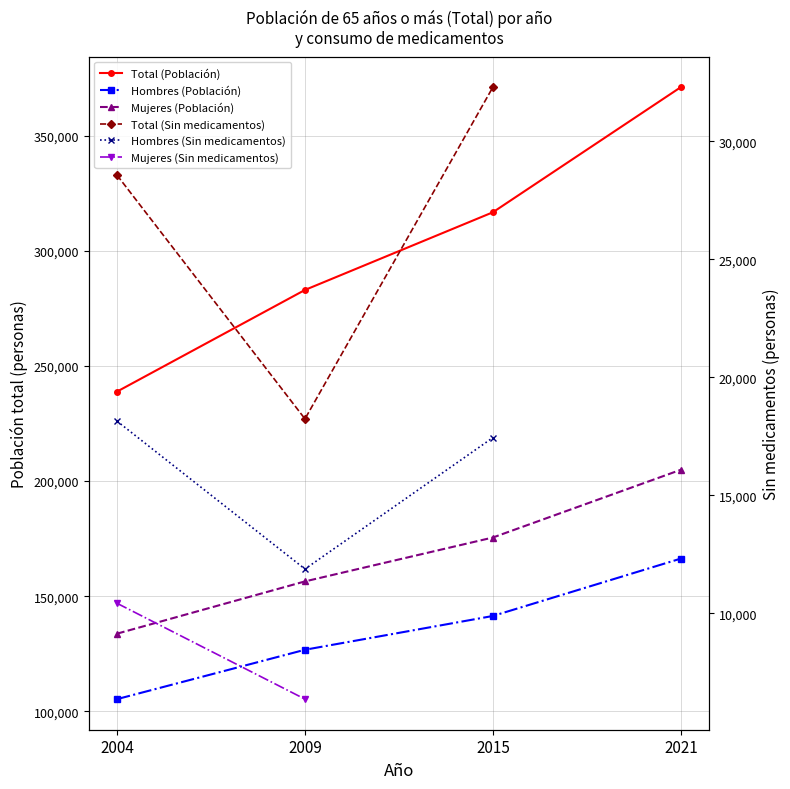

How many Hombres values are between 126699 and 166328?

3